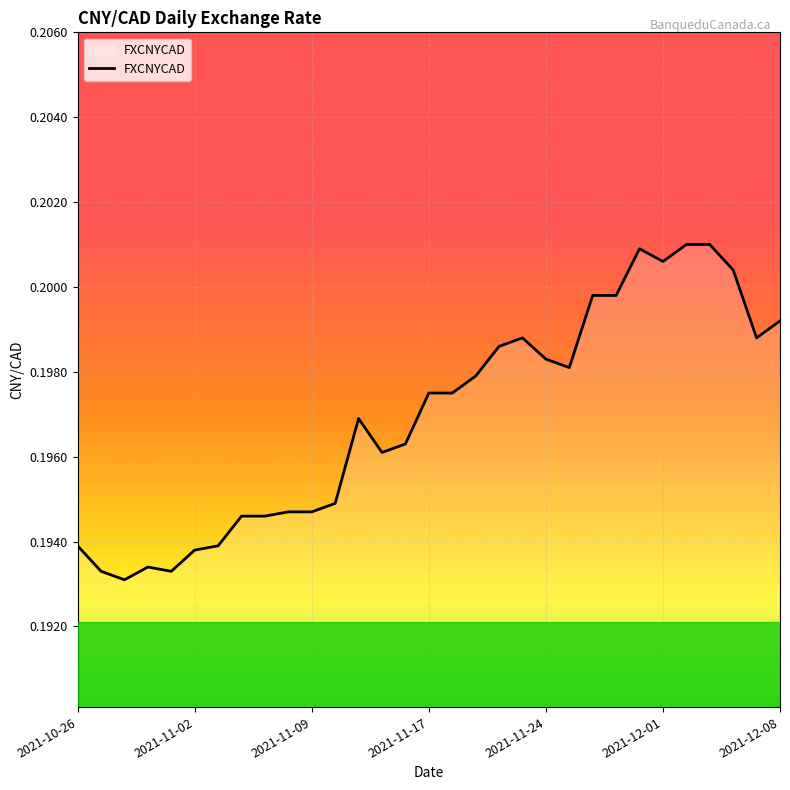

The chart shows a value of 0.3 at 2021-11-17. True or false?

False